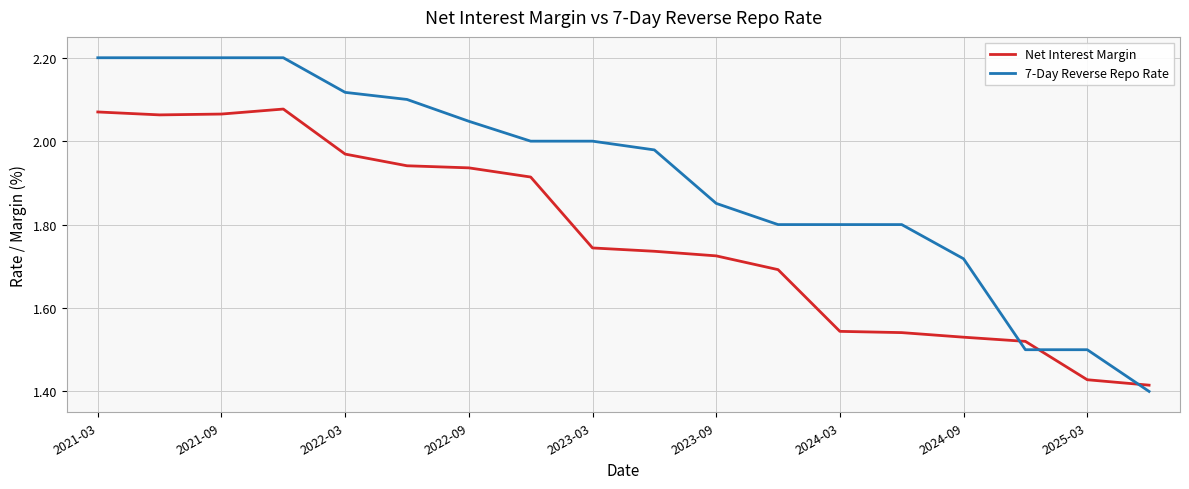

True or false: 7-Day Reverse Repo Rate and Net Interest Margin intersect in this chart.

True